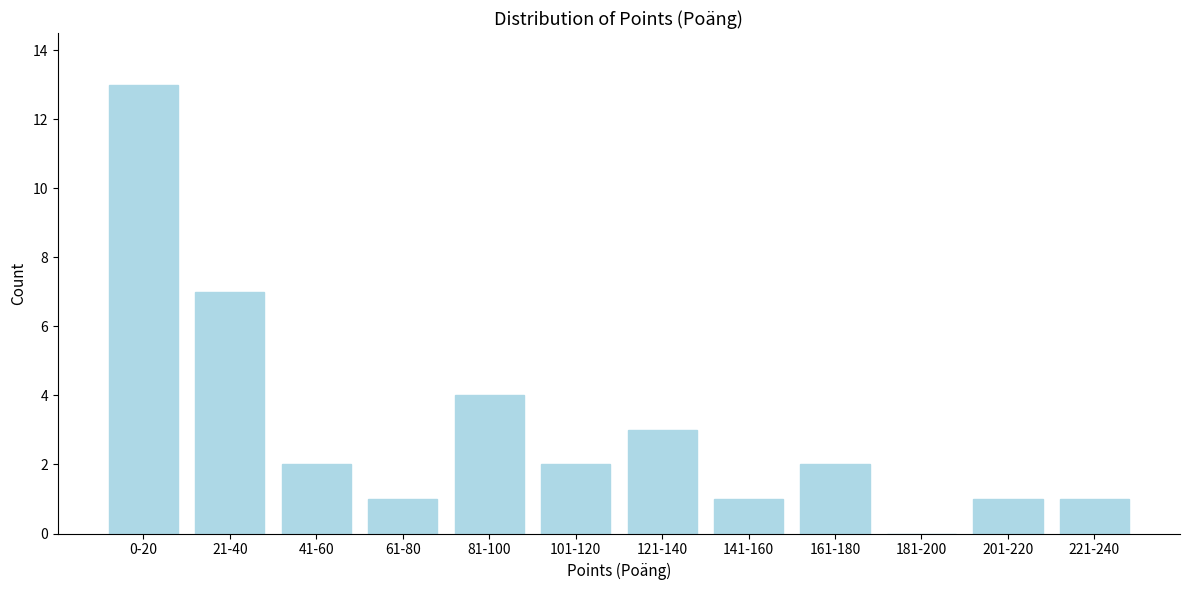

Reading left to right, extract all data points from this chart.

0-20=13	21-40=7	41-60=2	61-80=1	81-100=4	101-120=2	121-140=3	141-160=1	161-180=2	181-200=0	201-220=1	221-240=1